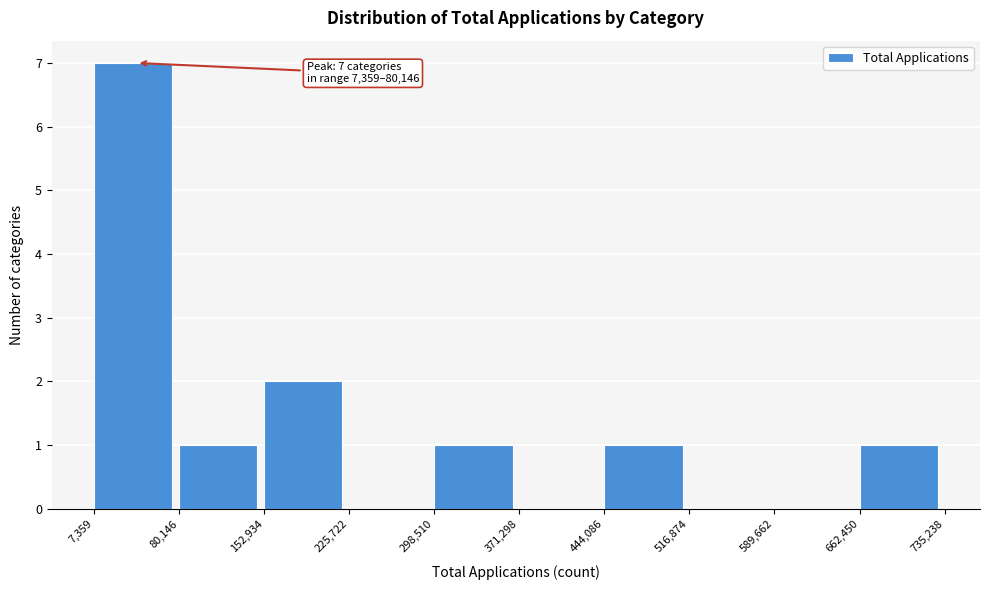

Over which range of the x-axis is the bar tallest?

7,359 to 80,146